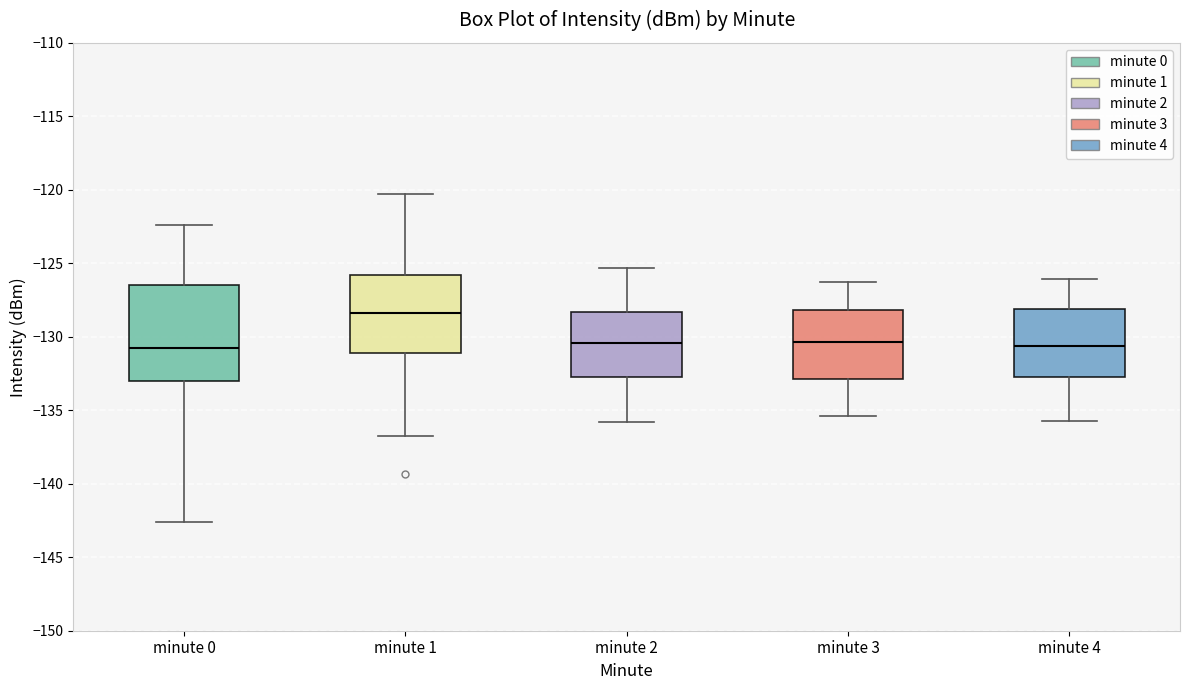

Where is the upper edge of the box for minute 3 on the y-axis? The values are not printed on the chart, so give them approximately, as read against the axis.

-128.0